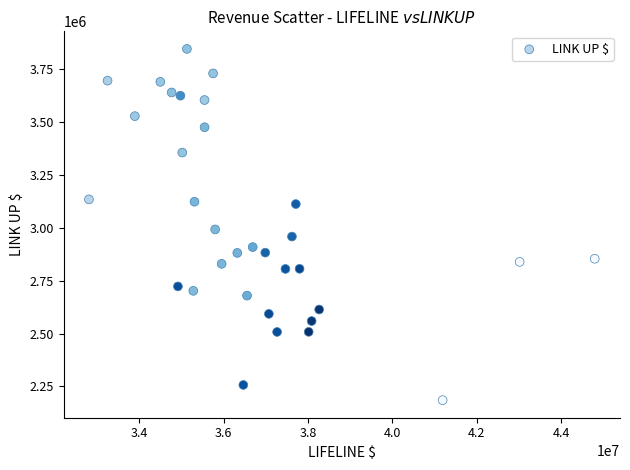

What is the range of Y values (max minus min)?

1662616